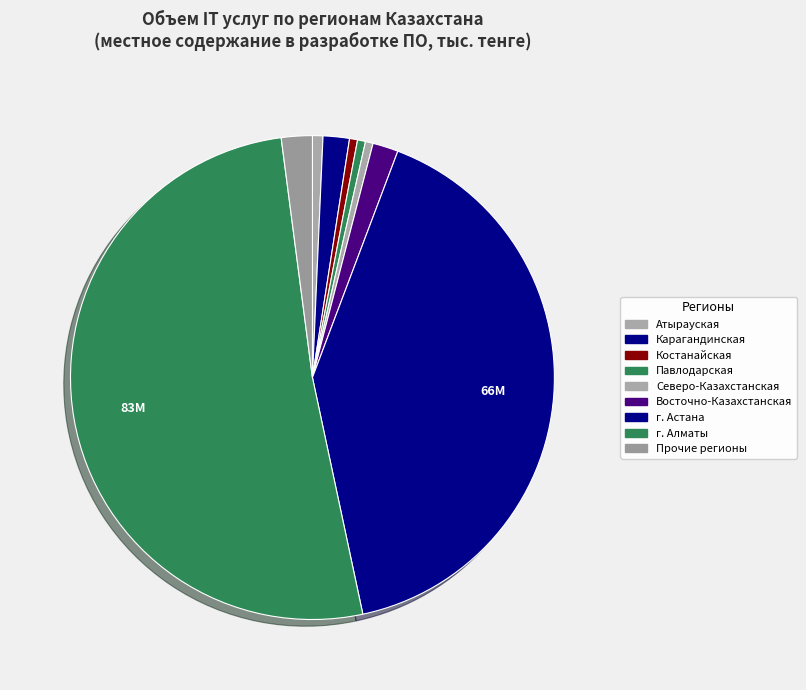

Which category accounts for the majority?

г. Алматы